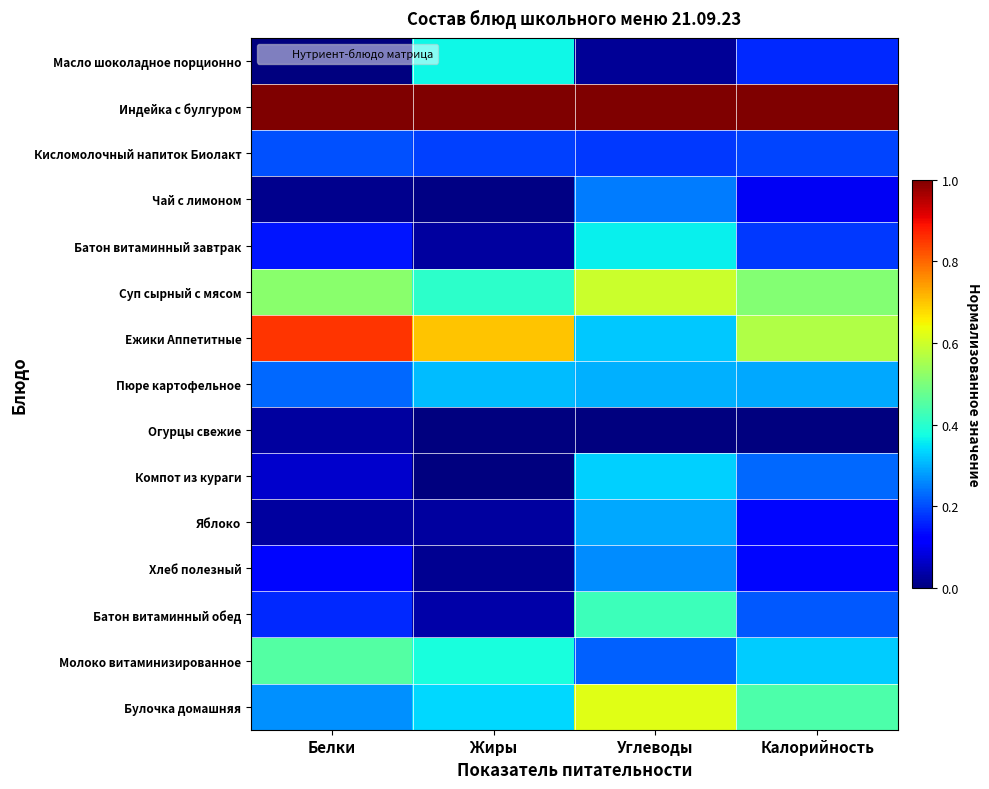

Reading right to left, what are all the values shown in this chart?

Масло шоколадное порционно: Калорийность=0.2	Углеводы=0.0	Жиры=0.4	Белки=0.0
Индейка с булгуром: Калорийность=1.0	Углеводы=1.0	Жиры=1.0	Белки=1.0
Кисломолочный напиток Биолакт: Калорийность=0.2	Углеводы=0.2	Жиры=0.2	Белки=0.2
Чай с лимоном: Калорийность=0.1	Углеводы=0.2	Жиры=0.0	Белки=0.0
Батон витаминный завтрак: Калорийность=0.2	Углеводы=0.4	Жиры=0.0	Белки=0.1
Суп сырный с мясом: Калорийность=0.5	Углеводы=0.6	Жиры=0.4	Белки=0.5
Ежики Аппетитные: Калорийность=0.6	Углеводы=0.3	Жиры=0.7	Белки=0.9
Пюре картофельное: Калорийность=0.3	Углеводы=0.3	Жиры=0.3	Белки=0.2
Огурцы свежие: Калорийность=0.0	Углеводы=0.0	Жиры=0.0	Белки=0.0
Компот из кураги: Калорийность=0.2	Углеводы=0.3	Жиры=0.0	Белки=0.1
Яблоко: Калорийность=0.1	Углеводы=0.3	Жиры=0.0	Белки=0.0
Хлеб полезный: Калорийность=0.1	Углеводы=0.3	Жиры=0.0	Белки=0.1
Батон витаминный обед: Калорийность=0.2	Углеводы=0.4	Жиры=0.0	Белки=0.2
Молоко витаминизированное: Калорийность=0.3	Углеводы=0.2	Жиры=0.4	Белки=0.5
Булочка домашняя: Калорийность=0.4	Углеводы=0.6	Жиры=0.3	Белки=0.3